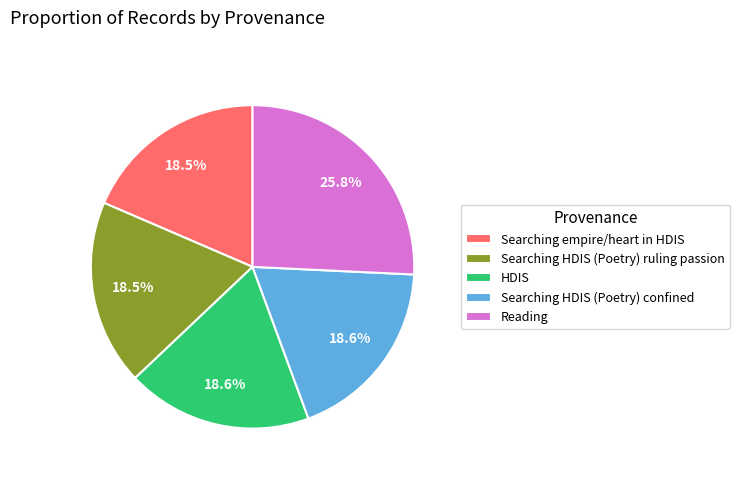

Does any single category account for the majority?

No